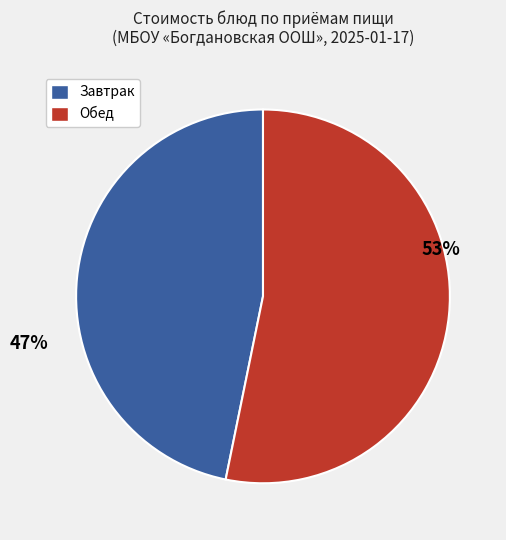

To the nearest percent, what is the average slice percentage?

50%